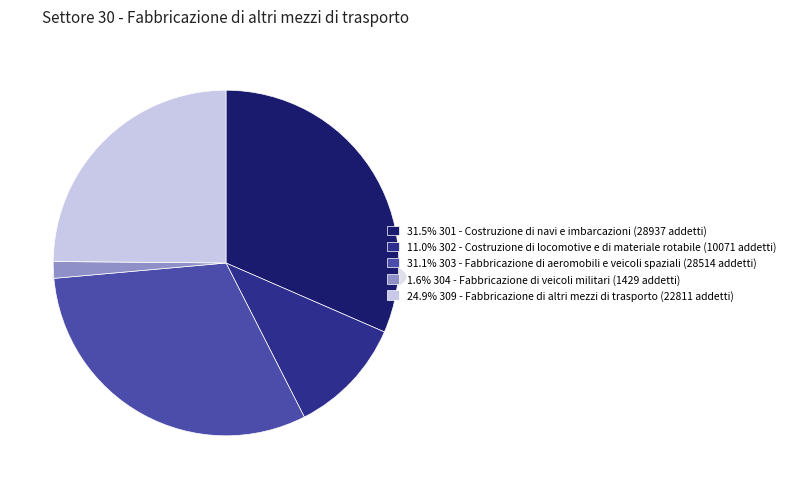

To the nearest percent, what is the average slice percentage?

20%